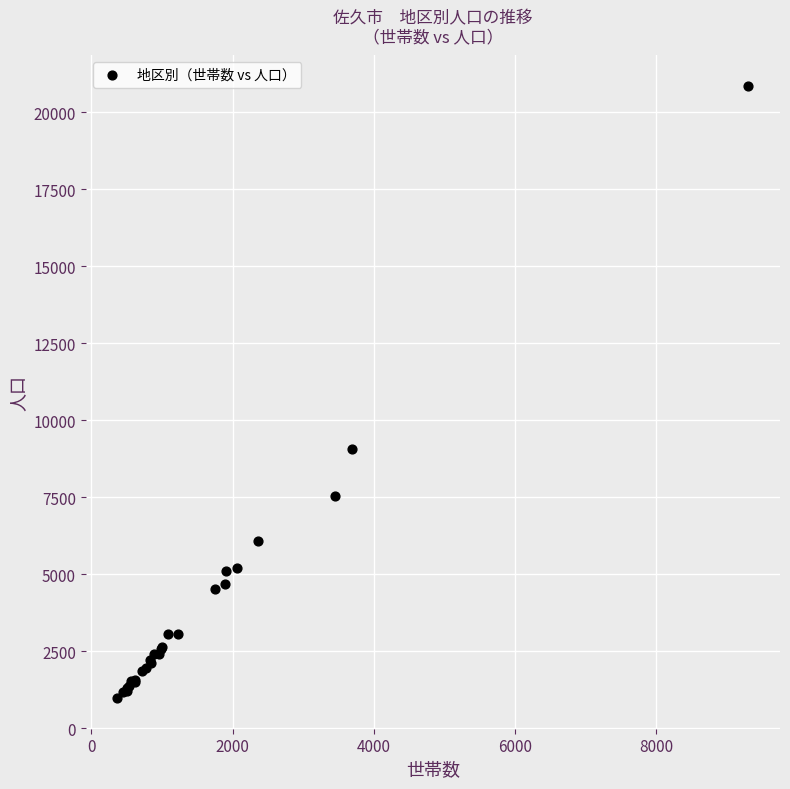

What Y value in the scatter plot is closest to 10920?

9066